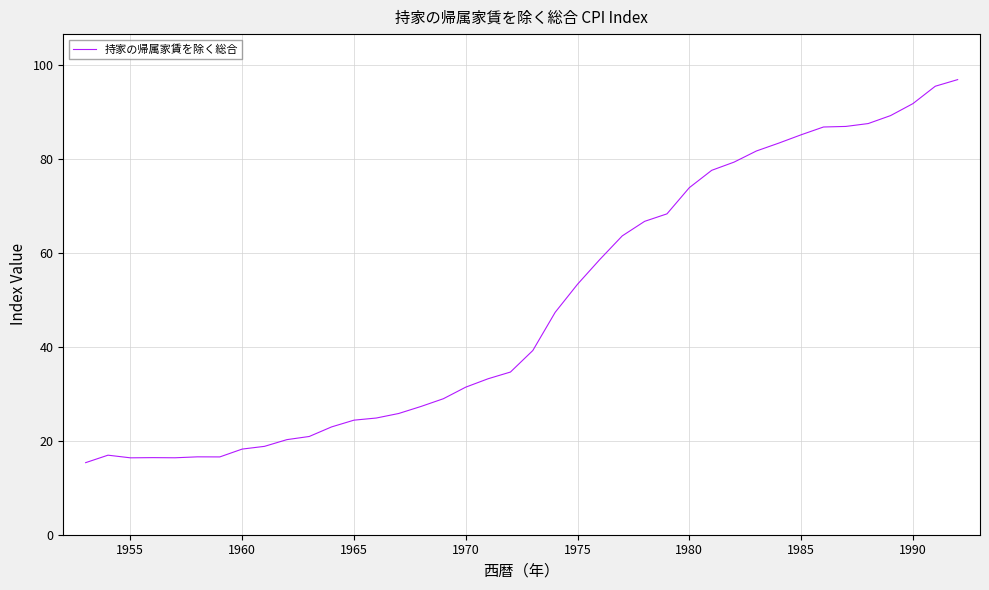

What is the difference between the maximum and minimum values?

81.6